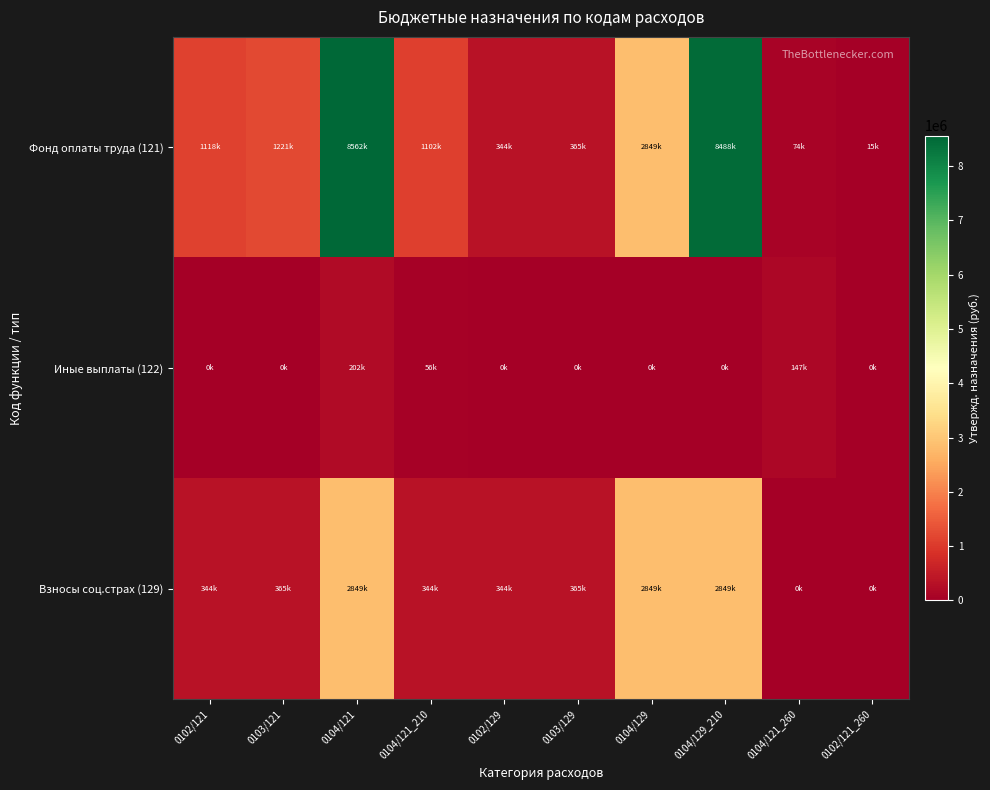

Reading right to left, what are all the values shown in this chart?

Фонд оплаты труда (121): 0102/121_260=15435.6	0104/121_260=73880.0	0104/129_210=8487939.0	0104/129=2849386.0	0103/129=365114.0	0102/129=343843.4	0104/121_210=1102328.0	0104/121=8561819.0	0103/121=1220987.0	0102/121=1117763.6
Иные выплаты (122): 0102/121_260=0.0	0104/121_260=146546.0	0104/129_210=0.0	0104/129=0.0	0103/129=0.0	0102/129=0.0	0104/121_210=55878.3	0104/121=202424.3	0103/121=0.0	0102/121=0.0
Взносы соц.страх (129): 0102/121_260=0.0	0104/121_260=0.0	0104/129_210=2849386.0	0104/129=2849386.0	0103/129=365114.0	0102/129=343843.4	0104/121_210=343843.4	0104/121=2849386.0	0103/121=365114.0	0102/121=343843.4